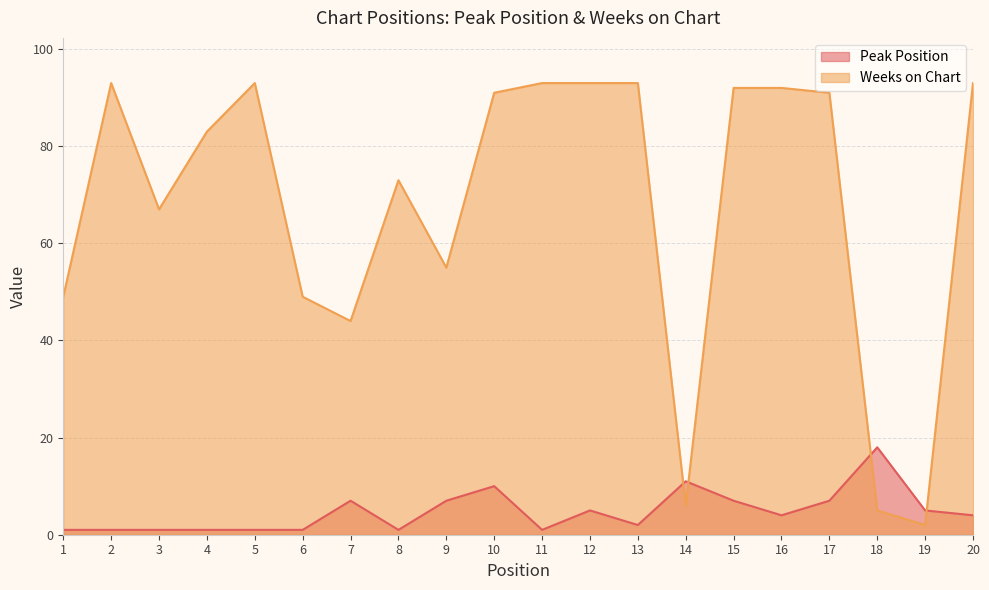

Which series has the largest total across all categories?

Weeks on Chart